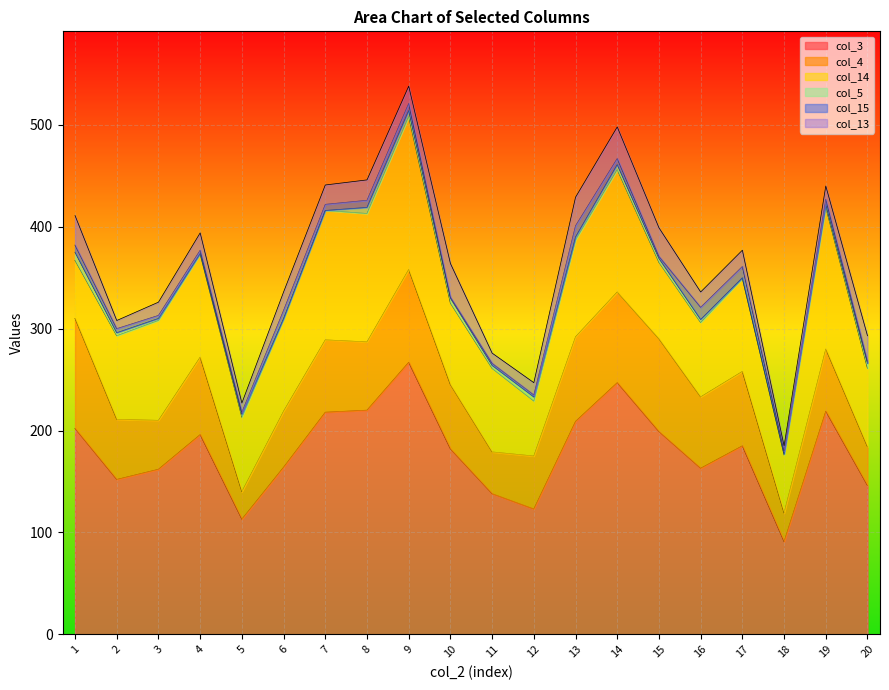

The col_3 series shows 130 at 18. True or false?

False